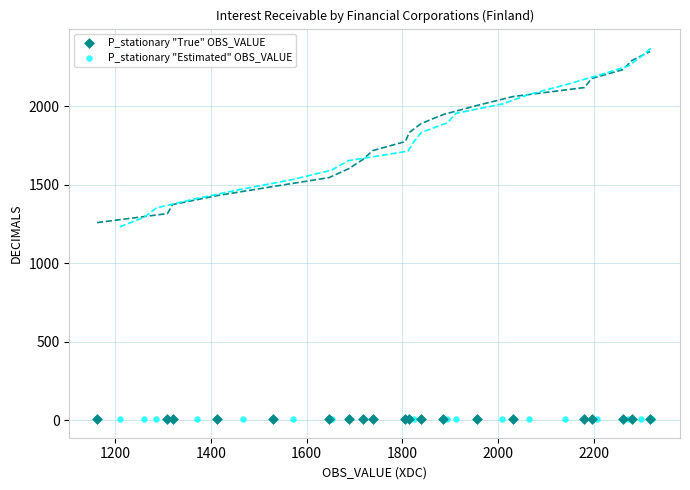

Which series has the largest Y range (max minus min)?

P_stationary "Estimated" OBS_VALUE